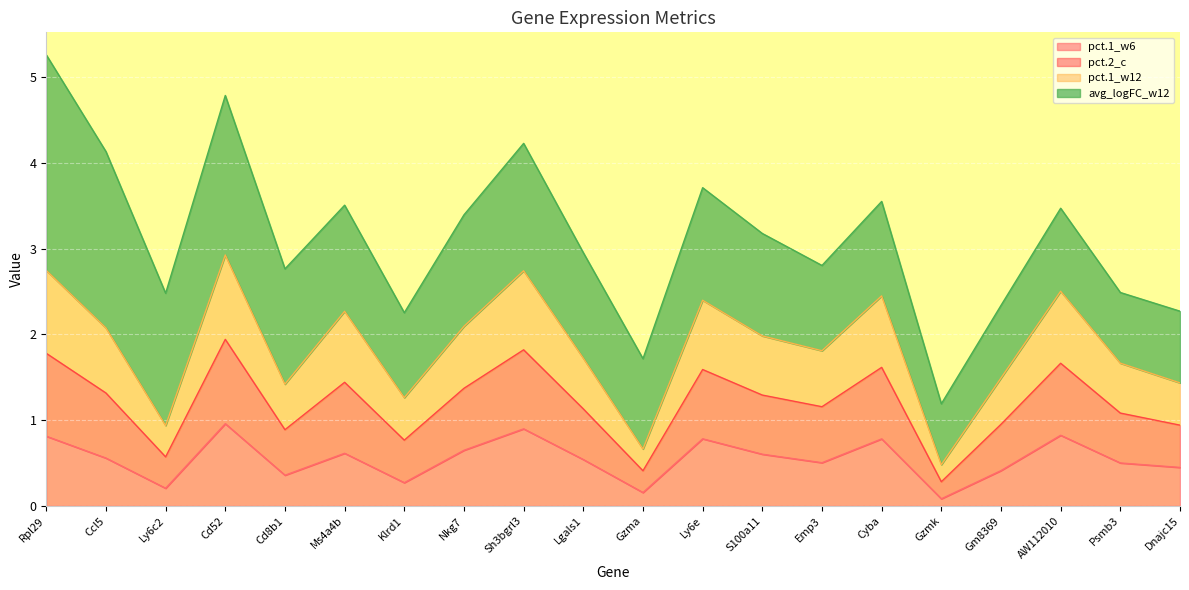

What is the difference between the highest and lowest values at Rpl29?

1.9